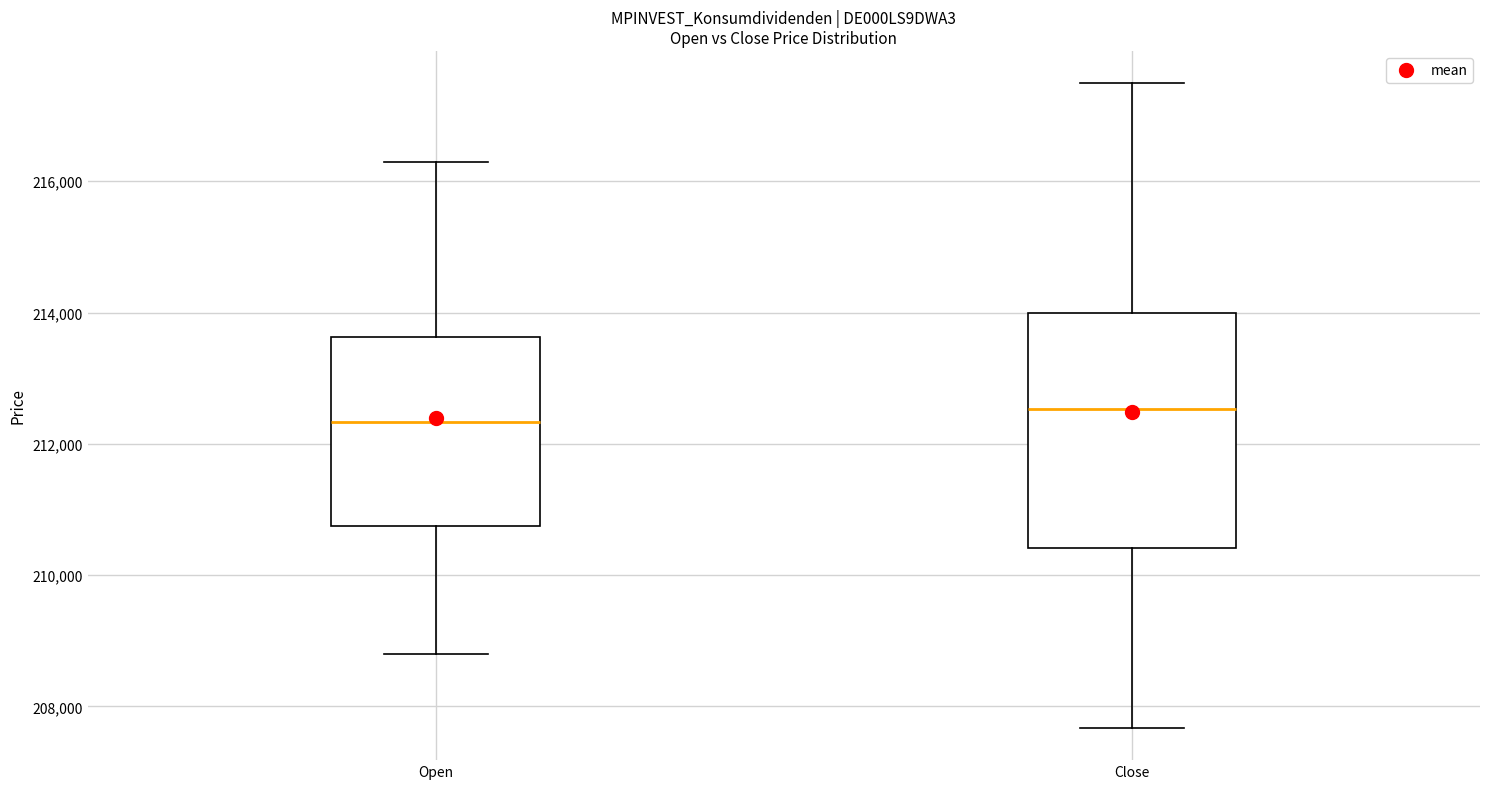

Reading left to right, read every box against the y-axis: the position of its median line, the range the box covers, and the ends of its whiskers. The values are not printed on the chart, so give them approximately, as read against the axis.

Open: median 212400, box 210800 to 213600, whiskers 208800 to 216200
Close: median 212600, box 210400 to 214000, whiskers 207600 to 217400